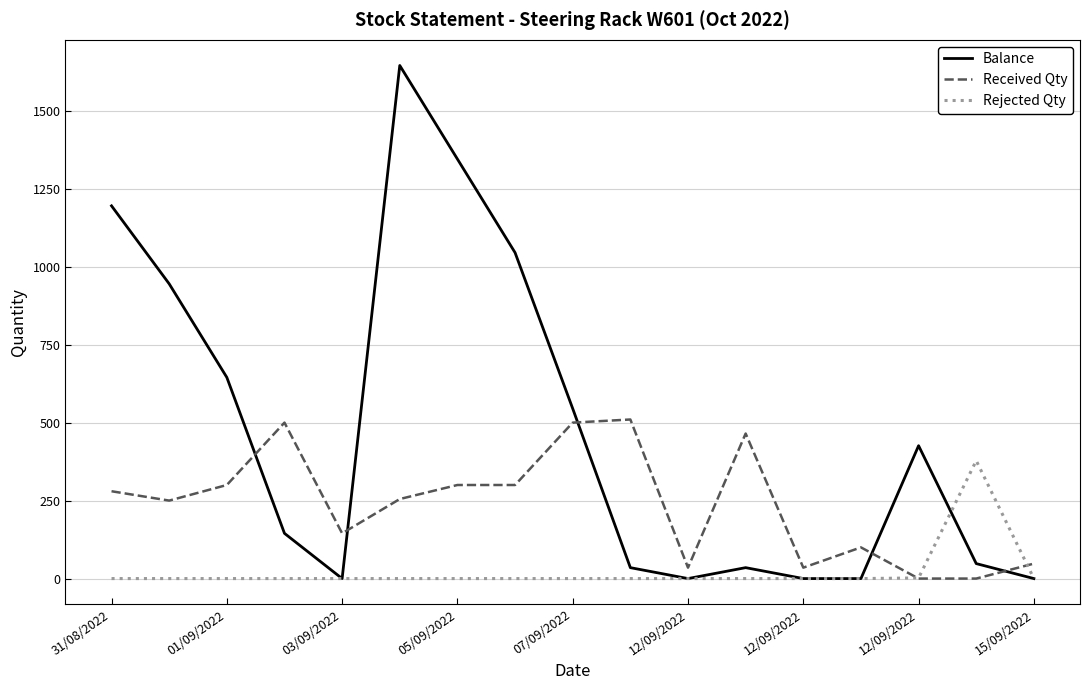

Which series has the largest total across all categories?

Balance